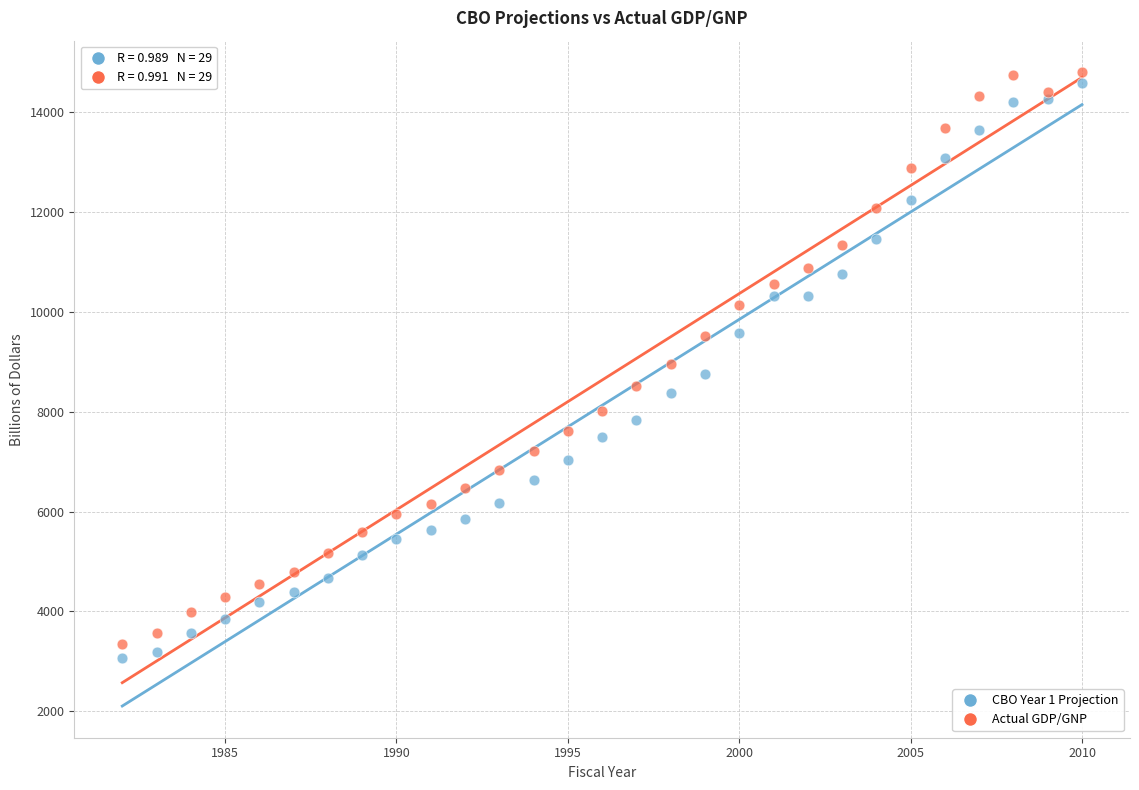

Across all data points, what is the range of X values (max minus min)?

28.0